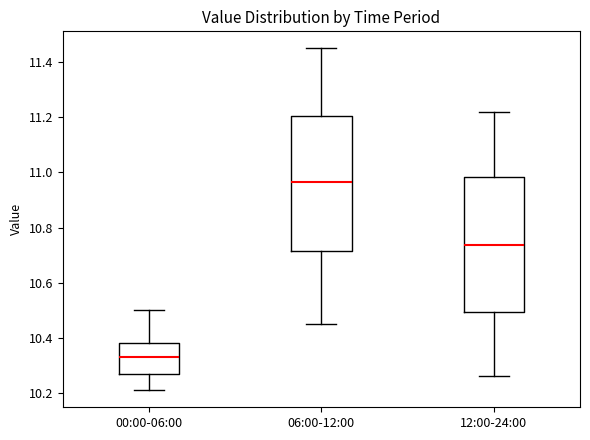

Reading left to right, transcribe this box plot: for each box, give where its median line is, the range the box spans, and where its two whiskers end, as read against the y-axis. The values are not printed on the chart, so give them approximately, as read against the axis.

00:00-06:00: median 10.34, box 10.28 to 10.38, whiskers 10.22 to 10.50
06:00-12:00: median 10.96, box 10.72 to 11.20, whiskers 10.46 to 11.46
12:00-24:00: median 10.74, box 10.50 to 10.98, whiskers 10.26 to 11.22